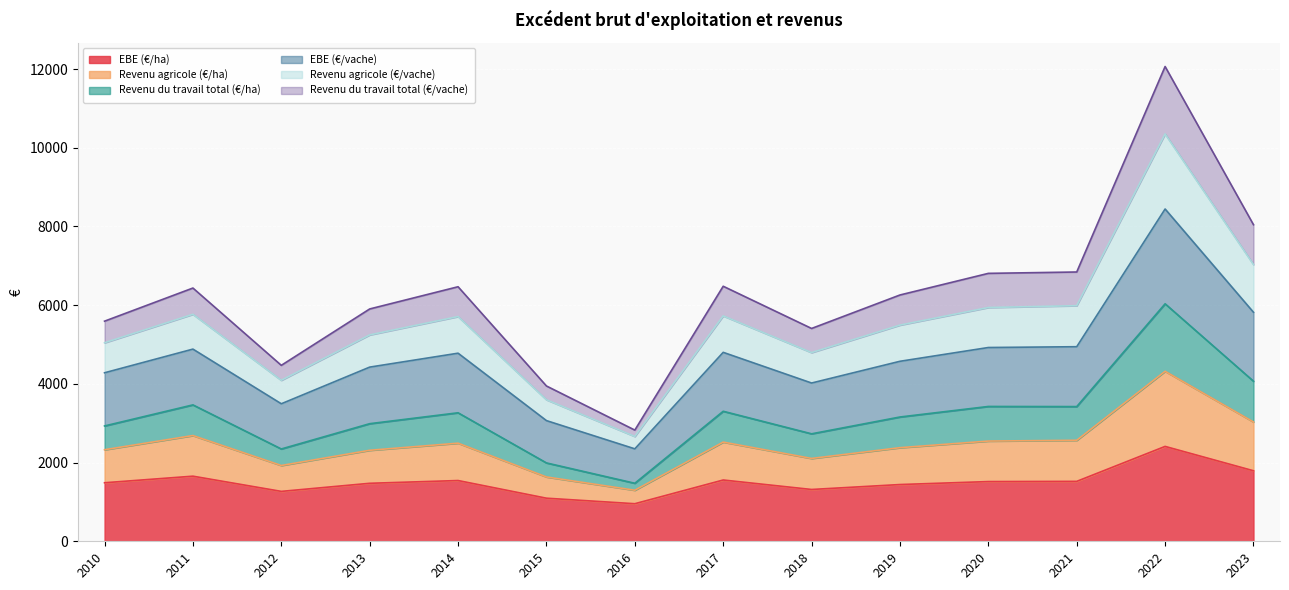

What is the total value across all series at 2020?

6808.7